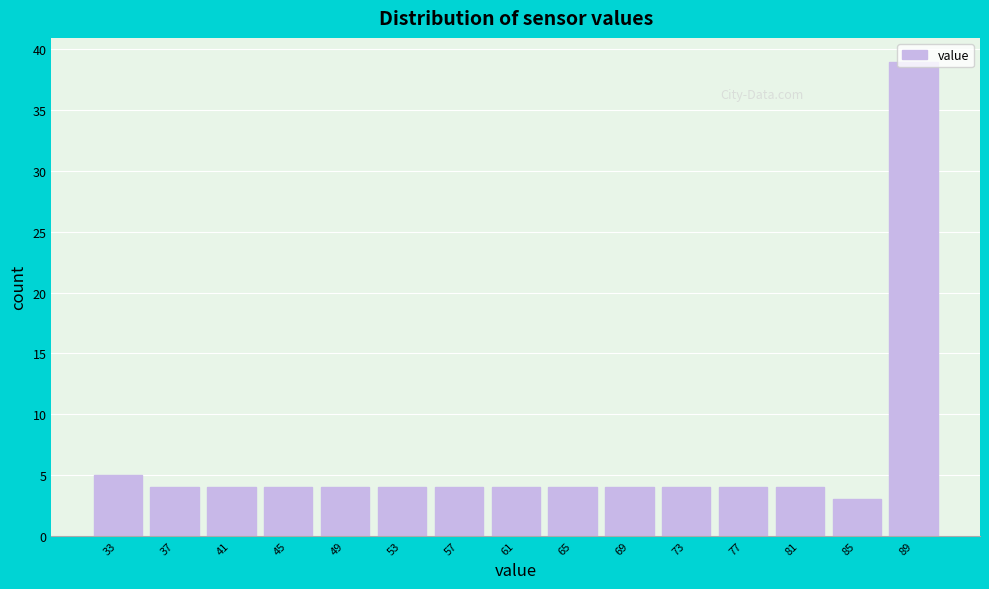

What is the value of the 9th bar from the left?

4